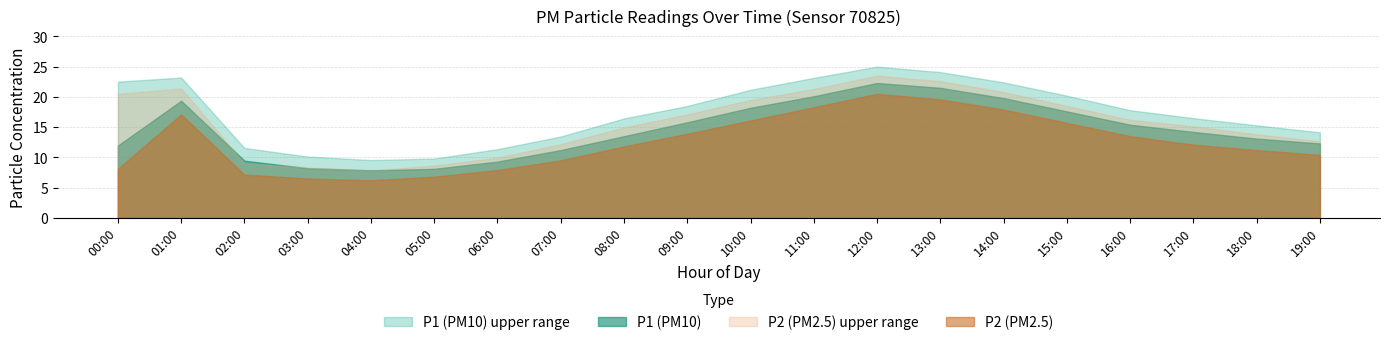

Reading left to right, transcribe all the data shown in this chart.

P1: 11.9	19.4	9.4	8.2	7.8	8.1	9.3	11.2	13.5	15.8	18.2	20.1	22.3	21.5	19.8	17.6	15.4	14.2	13.1	12.3
P2: 8.1	17.1	7.2	6.5	6.2	6.8	7.9	9.5	11.8	13.9	16.1	18.3	20.5	19.6	17.9	15.7	13.5	12.1	11.2	10.4
P1_upper: 22.5	23.2	11.6	10.1	9.6	9.8	11.3	13.4	16.4	18.5	21.2	23.1	25.0	24.1	22.4	20.2	17.8	16.5	15.3	14.1
P2_upper: 20.5	21.4	9.0	8.3	7.8	8.7	9.9	12.2	14.9	17.1	19.5	21.3	23.5	22.6	20.8	18.5	16.2	15.1	13.8	12.7